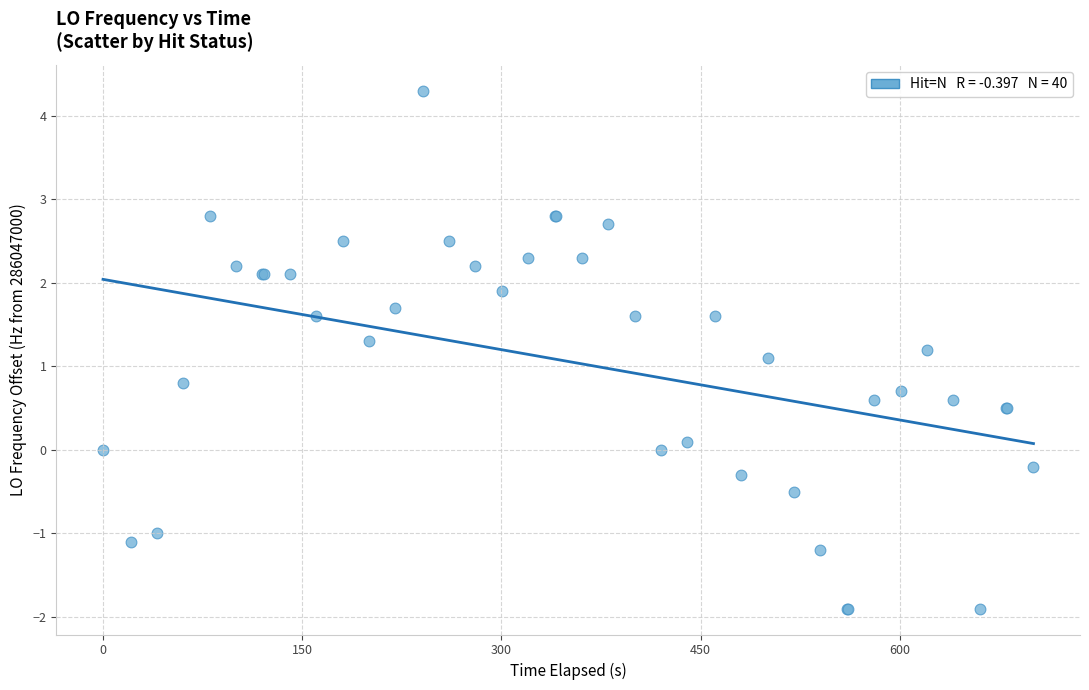

What Y value in the scatter plot is closest to 1?

1.1